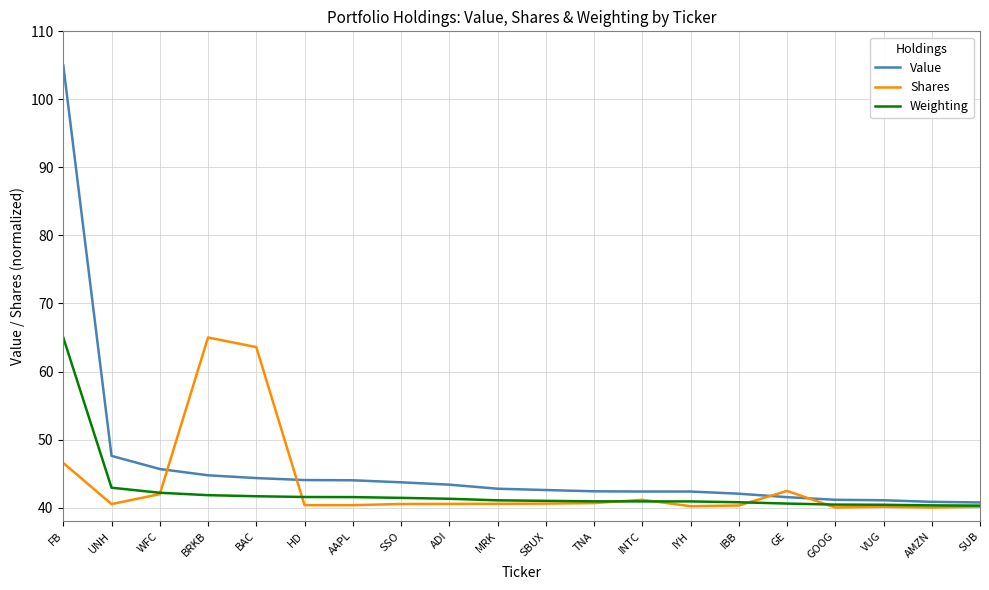

True or false: Shares has more than 2 interior local peaks.

True